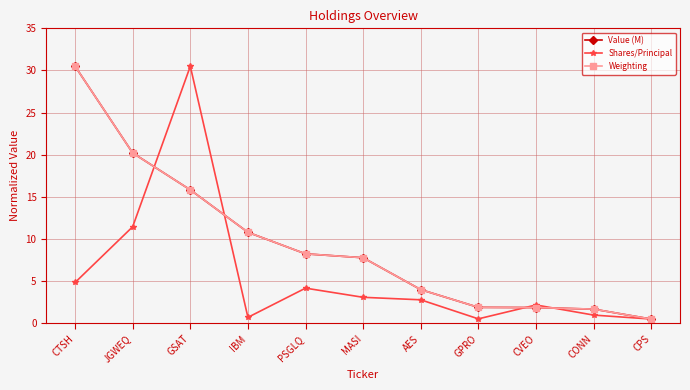

What is the value of the Shares/Principal point at the 8th from the left?

0.5